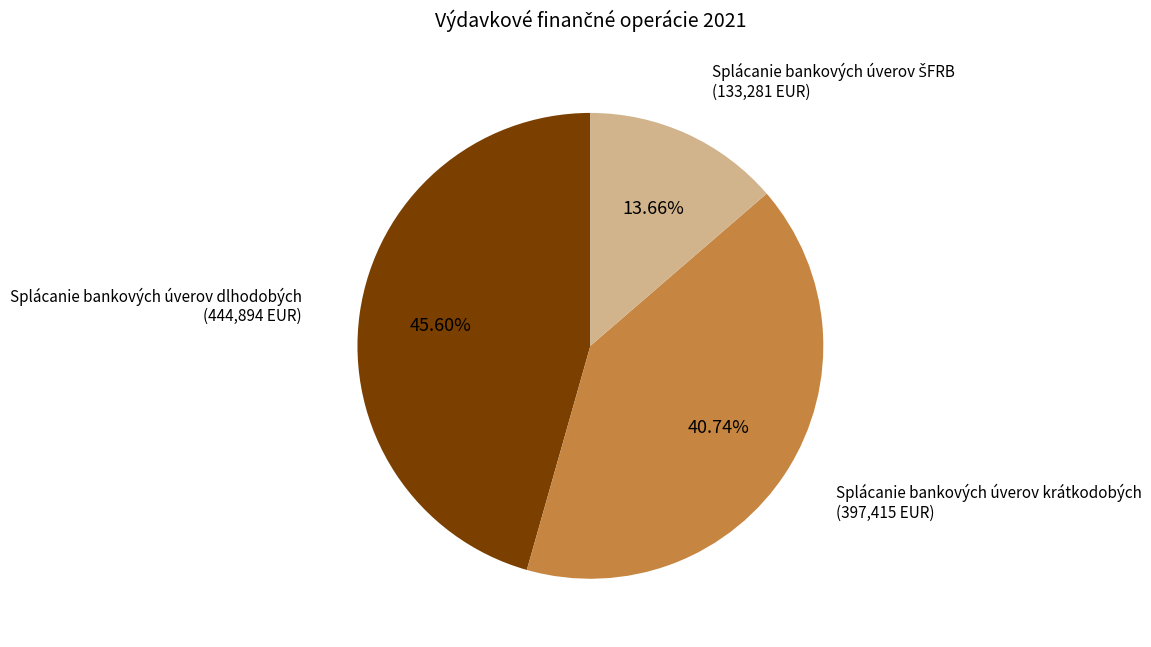

How many slices are in this pie chart?

3